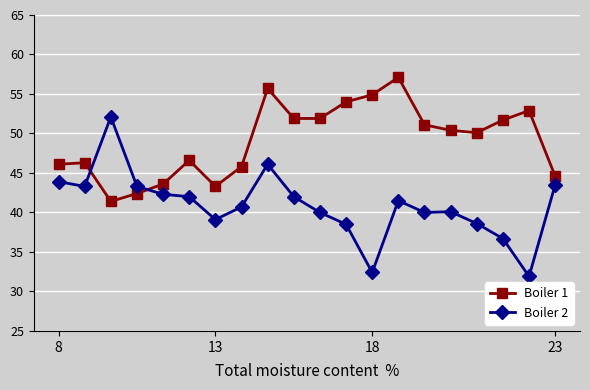

What is the minimum value shown in the chart?

31.9